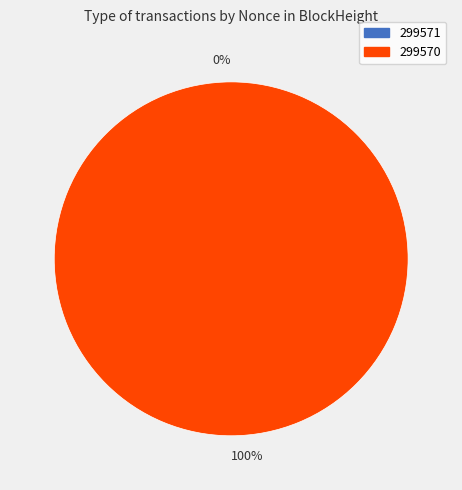

Is the sum of 299571 and 299570 greater than half?

Yes